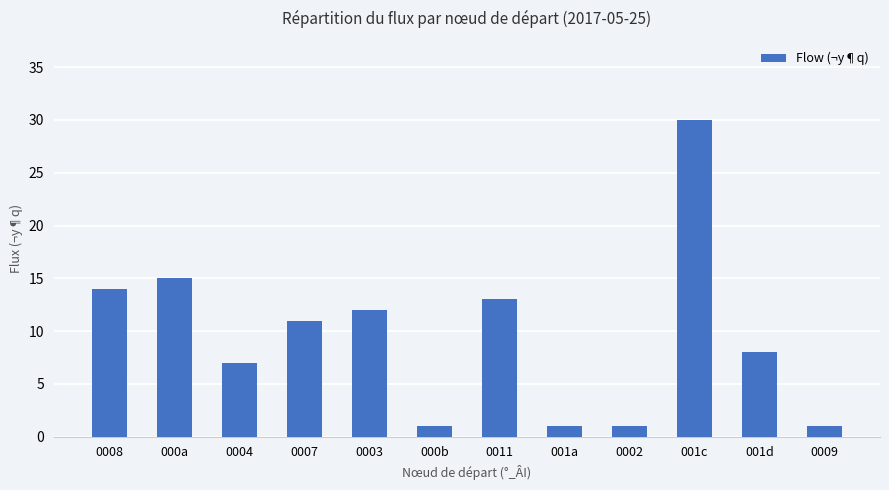

What is the value of the 7th bar from the left?

13